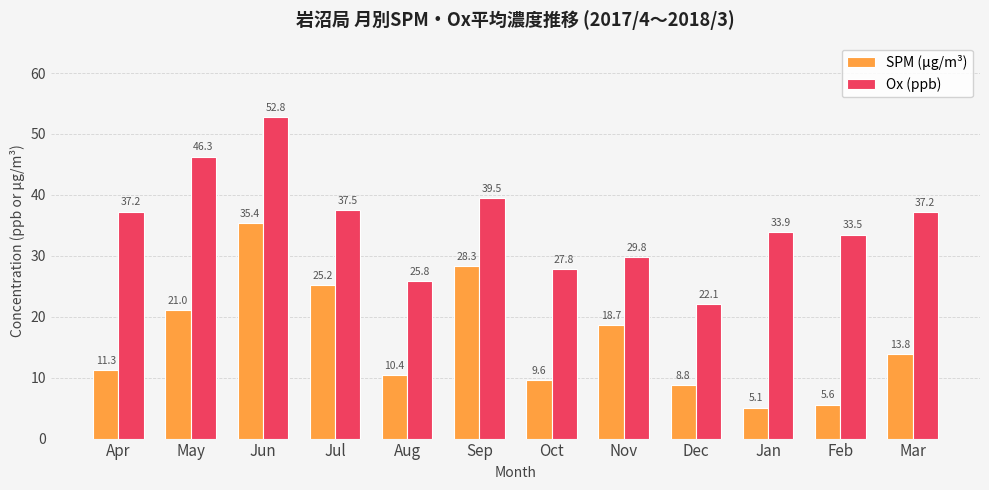

Which series has the largest range (max minus min)?

Ox (ppb)